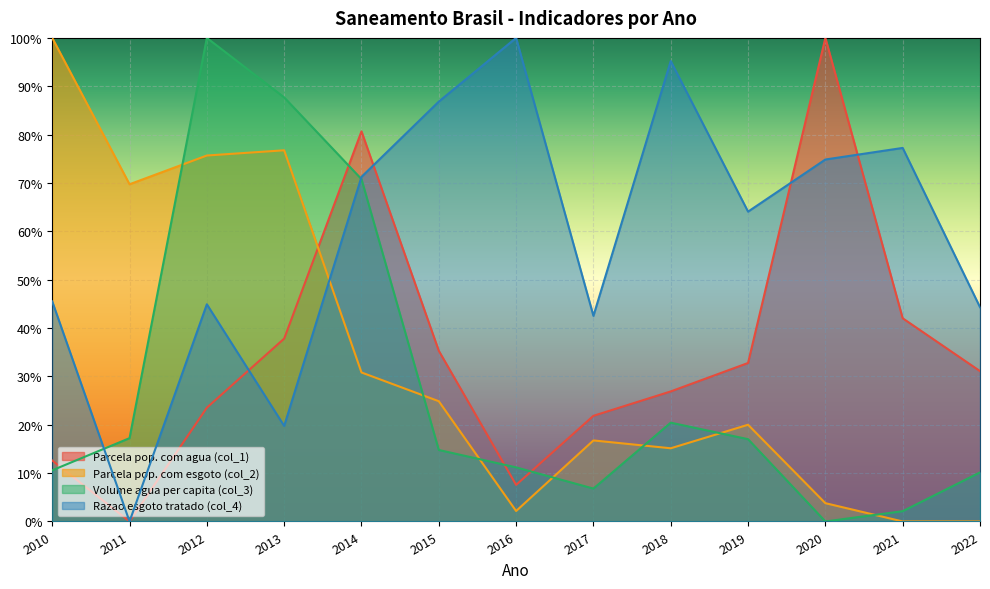

Is the value of Volume agua per capita (col_3) at 2010 greater than the value of Parcela pop. com esgoto (col_2) at 2021?

Yes